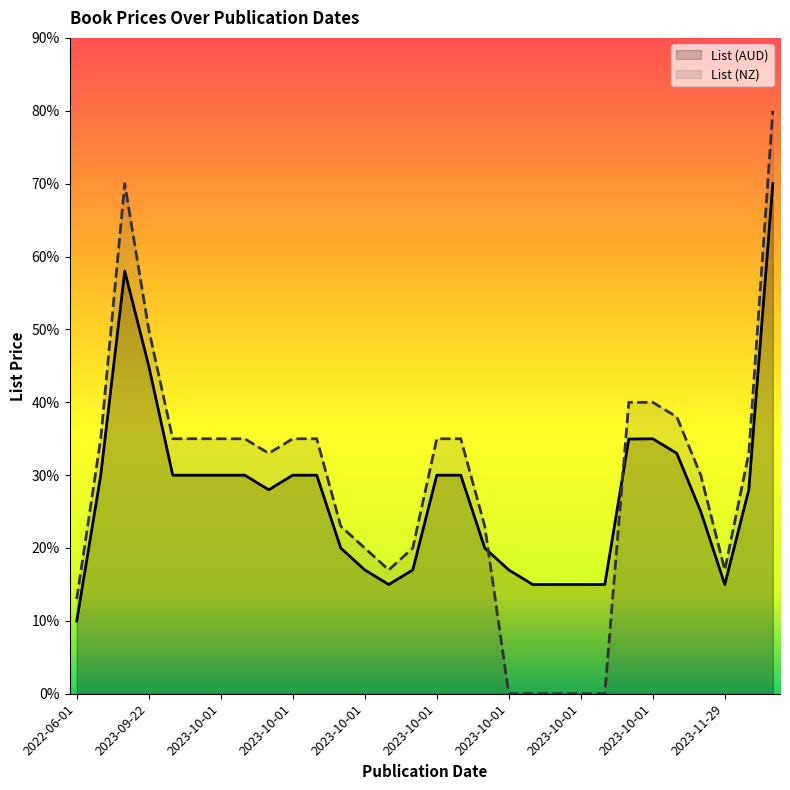

After their last crossing, which series has the higher values: List (NZ) or List (AUD)?

List (NZ)